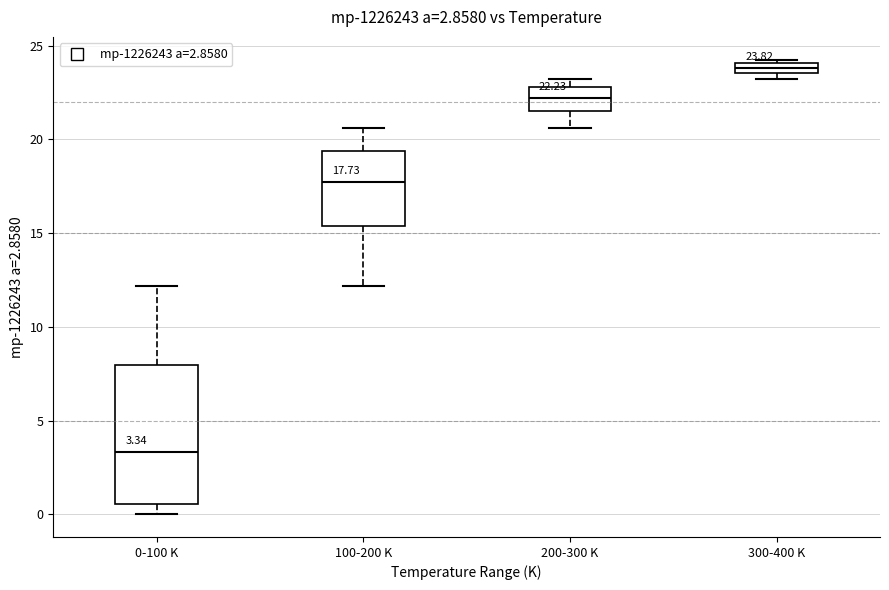

Comparing the boxes themselves (not the whiskers), which one is the tallest?

0-100 K